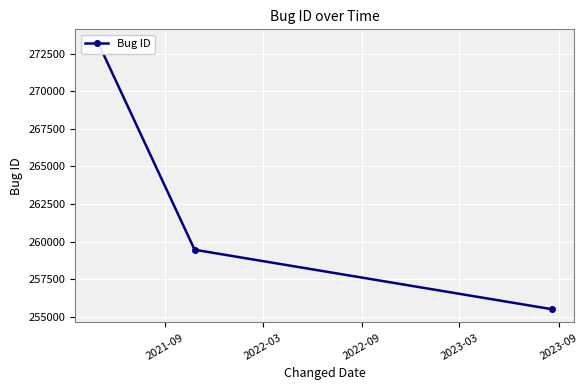

How many data points are above 259464?

1